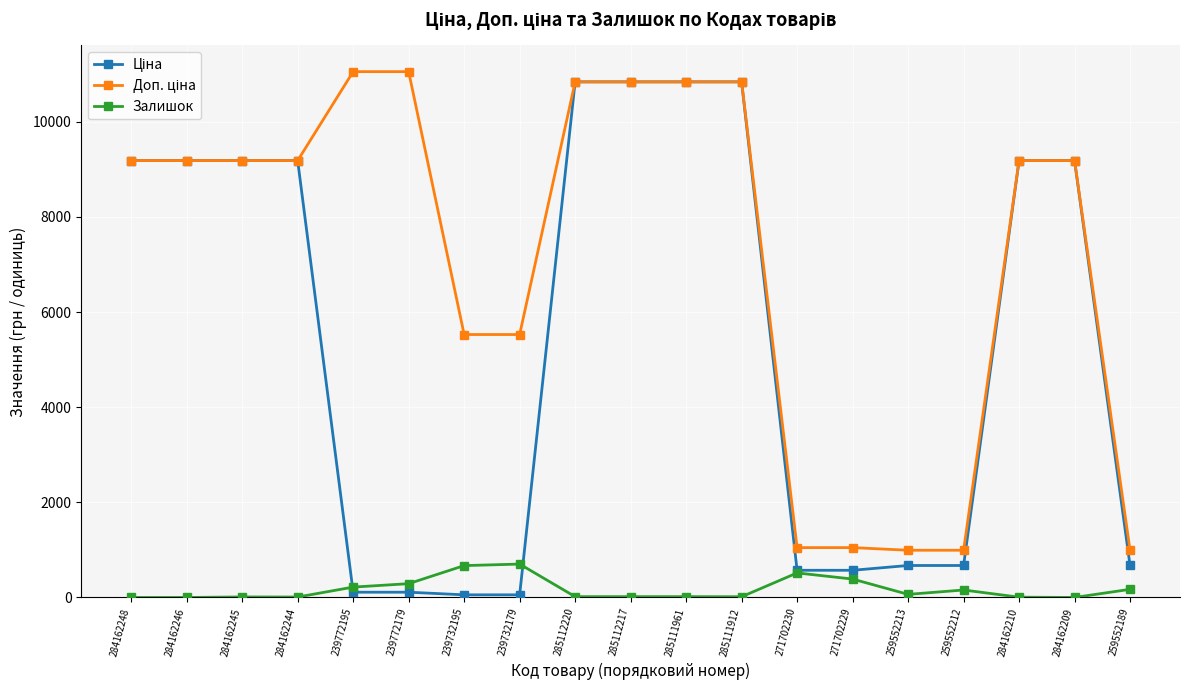

What is the spread (max minus min) of values at 271702229?

661.0